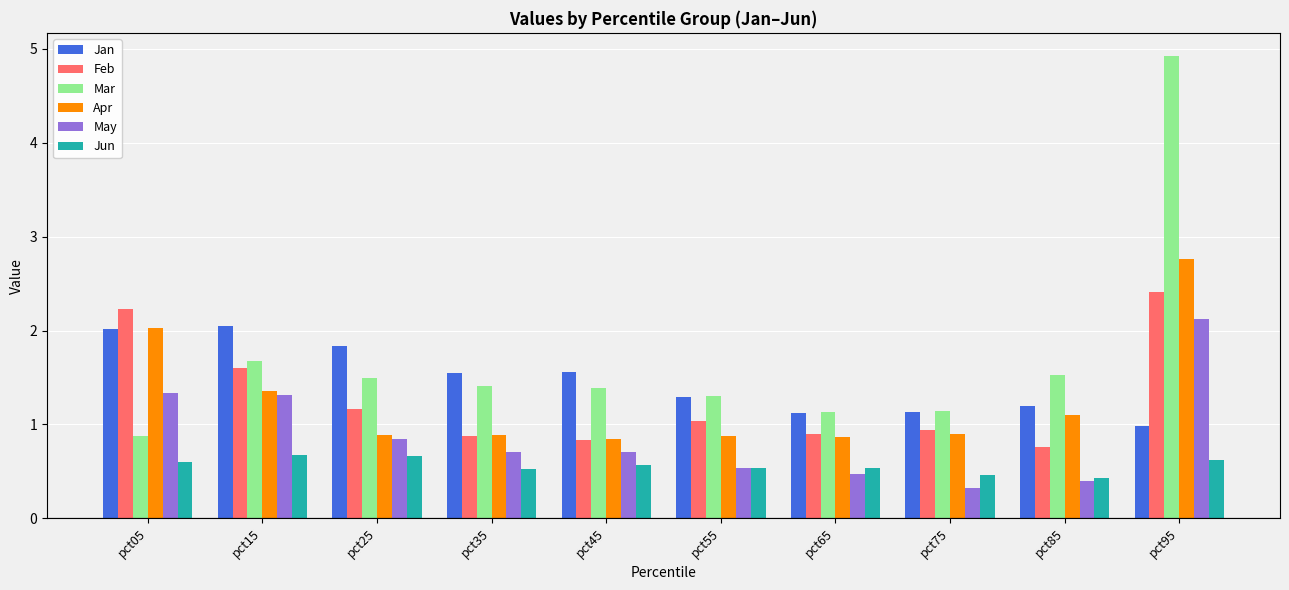

Count the number of data series in this chart.

6